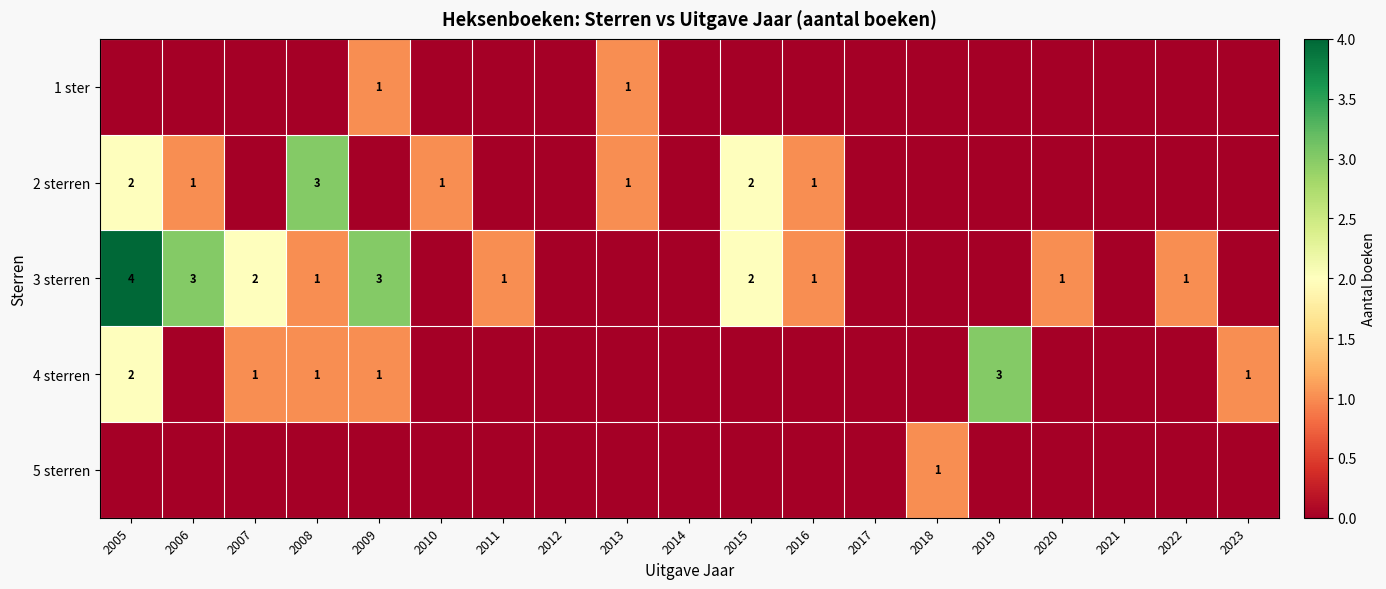

The 2 sterren series shows 1 at 2012. True or false?

False